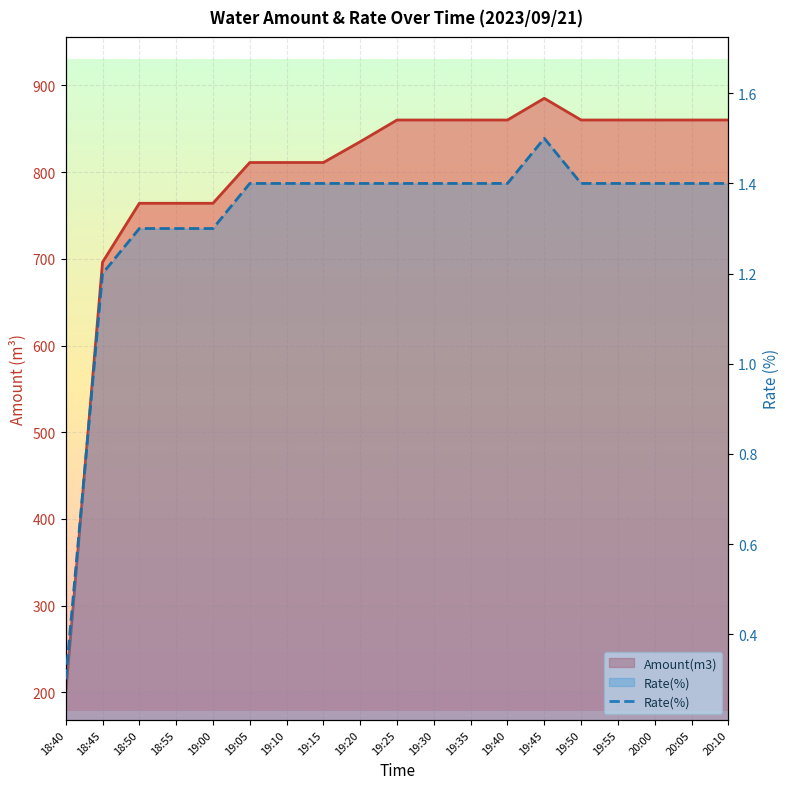

At how many categories does at least one series exceed 118?

19